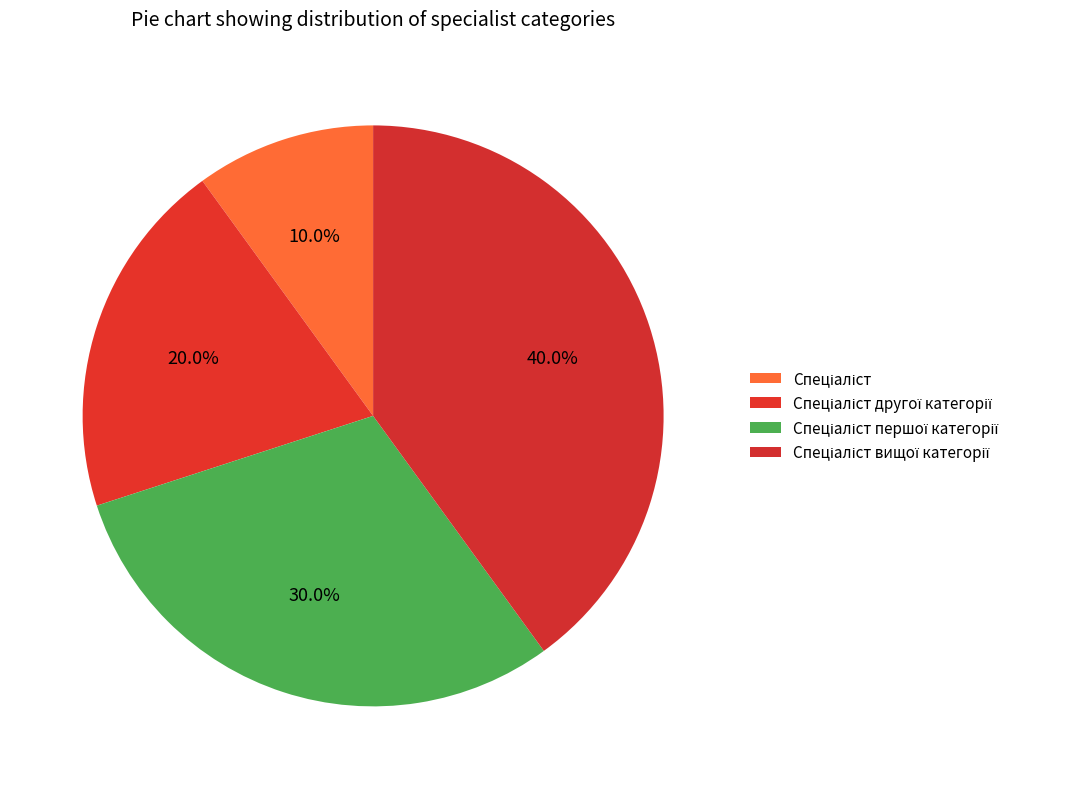

Combined, do Спеціаліст другої категорії and Спеціаліст першої категорії account for over 50%?

No